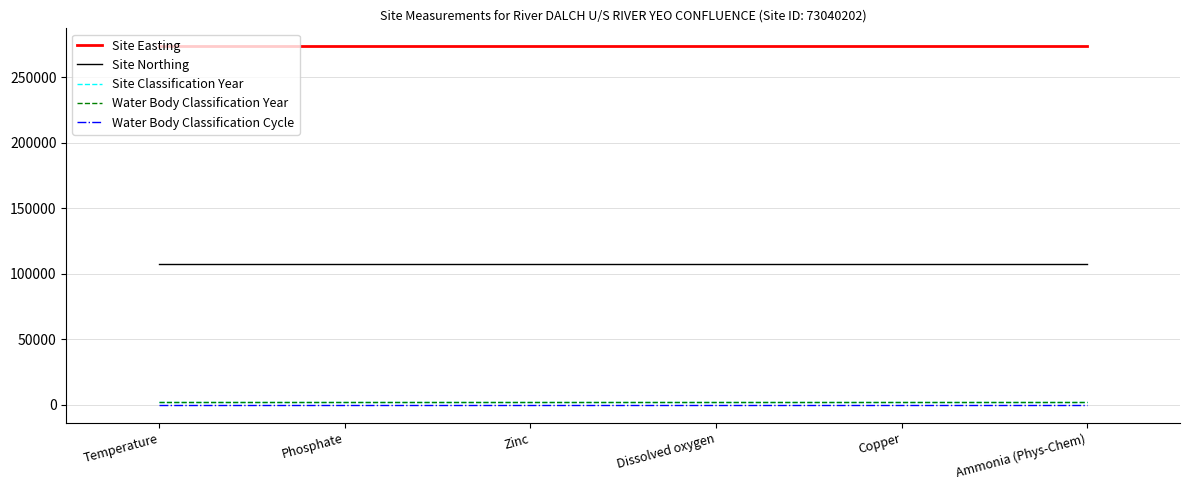

What is the label of the 4th point from the right?

Zinc